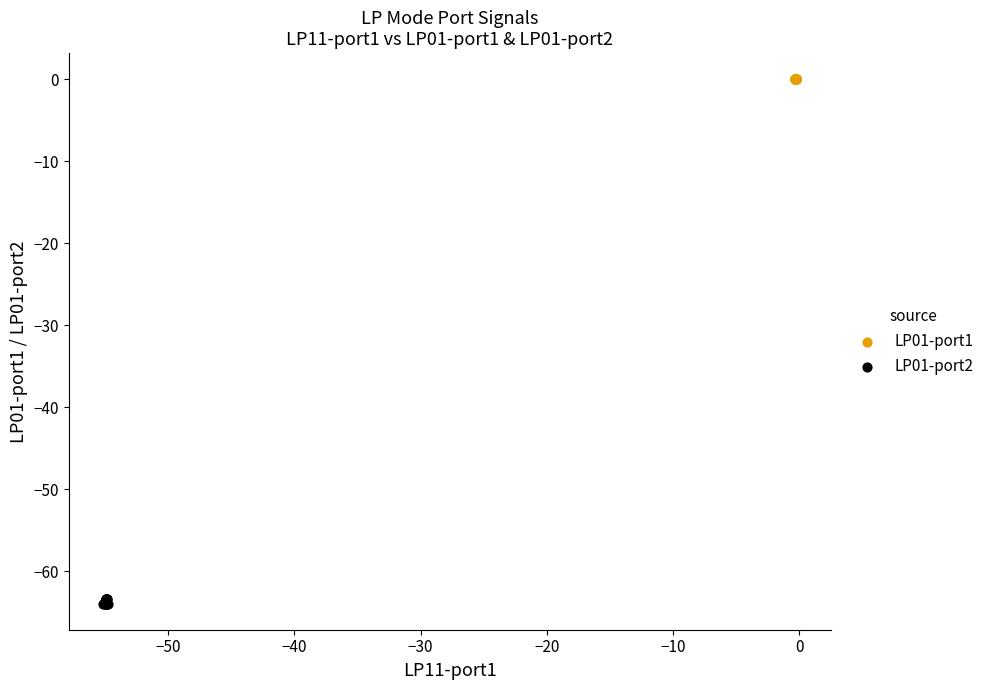

What are all the series names shown in the legend?

LP01-port1, LP01-port2